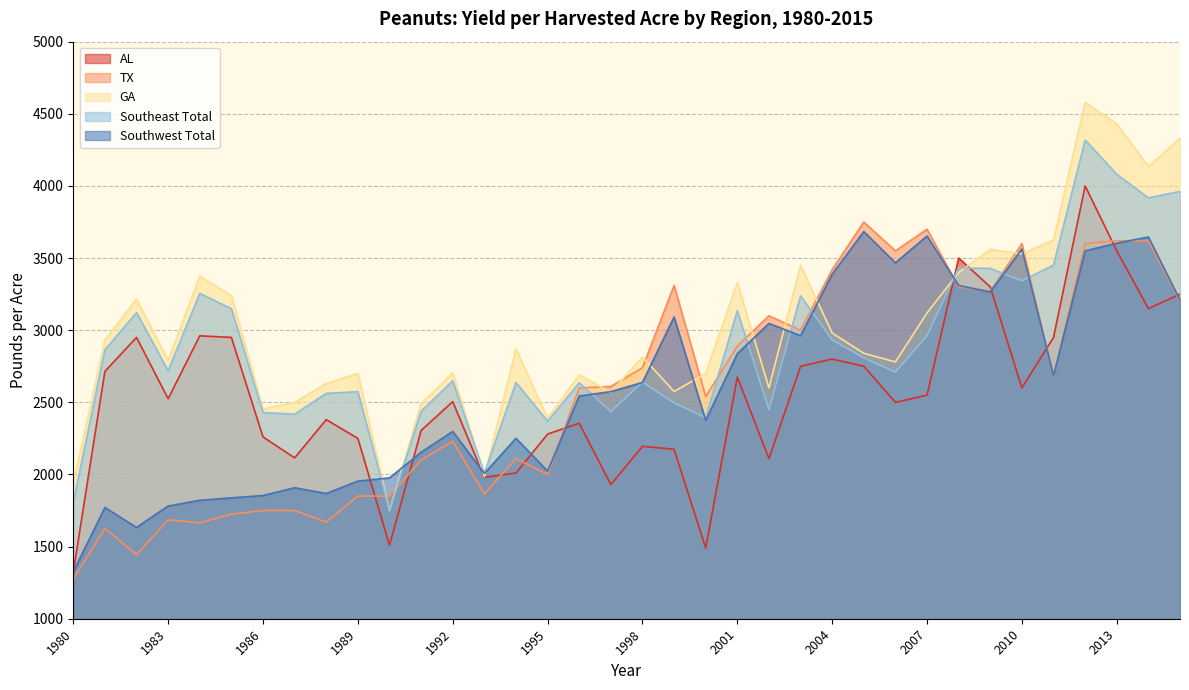

Reading left to right, list all the values displayed in this chart.

AL: 1980=1325	1981=2715	1982=2950	1983=2525	1984=2961	1985=2950	1986=2260	1987=2115	1988=2380	1989=2250	1990=1510	1991=2305	1992=2505	1993=1980	1994=2010	1995=2280	1996=2355	1997=1930	1998=2195	1999=2175	2000=1490	2001=2675	2002=2110	2003=2750	2004=2800	2005=2750	2006=2500	2007=2550	2008=3500	2009=3300	2010=2600	2011=2950	2012=4000	2013=3550	2014=3150	2015=3250
TX: 1980=1275	1981=1625	1982=1445	1983=1685	1984=1665	1985=1725	1986=1750	1987=1750	1988=1670	1989=1850	1990=1850	1991=2100	1992=2230	1993=1865	1994=2110	1995=2000	1996=2600	1997=2610	1998=2740	1999=3310	2000=2540	2001=2890	2002=3100	2003=3000	2004=3420	2005=3750	2006=3550	2007=3700	2008=3300	2009=3270	2010=3600	2011=2680	2012=3600	2013=3620	2014=3620	2015=3200
GA: 1980=1935	1981=2930	1982=3215	1983=2790	1984=3375	1985=3240	1986=2455	1987=2500	1988=2630	1989=2700	1990=1750	1991=2490	1992=2705	1993=1985	1994=2870	1995=2390	1996=2690	1997=2570	1998=2815	1999=2575	2000=2700	2001=3330	2002=2600	2003=3450	2004=2980	2005=2840	2006=2780	2007=3120	2008=3400	2009=3560	2010=3530	2011=3625	2012=4580	2013=4430	2014=4135	2015=4330
Southeast Total: 1980=1807	1981=2864	1982=3122	1983=2719	1984=3255	1985=3149	1986=2429	1987=2418	1988=2562	1989=2574	1990=1754	1991=2439	1992=2649	1993=2008	1994=2638	1995=2369	1996=2636	1997=2436	1998=2640	1999=2497	2000=2393	2001=3135	2002=2449	2003=3238	2004=2933	2005=2808	2006=2710	2007=2962	2008=3432	2009=3428	2010=3343	2011=3451	2012=4318	2013=4081	2014=3917	2015=3962
Southwest Total: 1980=1326	1981=1771	1982=1633	1983=1781	1984=1821	1985=1838	1986=1854	1987=1908	1988=1868	1989=1954	1990=1976	1991=2154	1992=2298	1993=2007	1994=2251	1995=2023	1996=2544	1997=2574	1998=2638	1999=3092	2000=2375	2001=2837	2002=3047	2003=2962	2004=3388	2005=3684	2006=3467	2007=3653	2008=3310	2009=3265	2010=3563	2011=2684	2012=3550	2013=3603	2014=3646	2015=3208